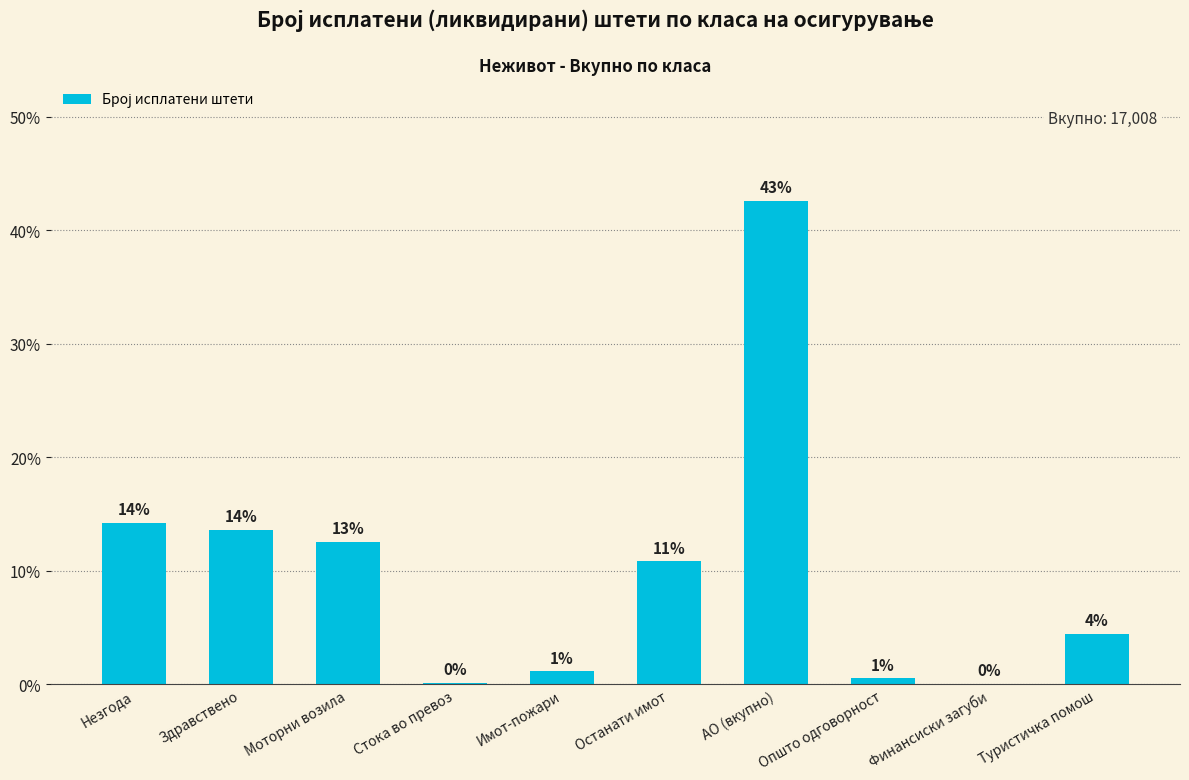

Are the bars horizontal?

No